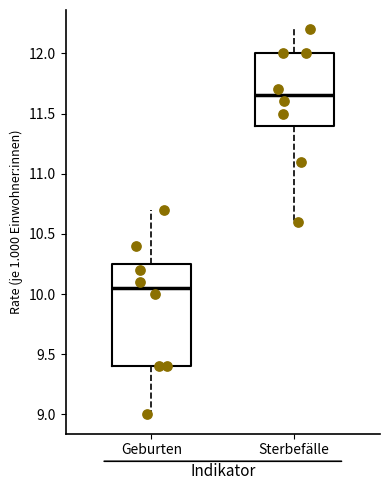

Which box's median line is the lowest?

Geburten